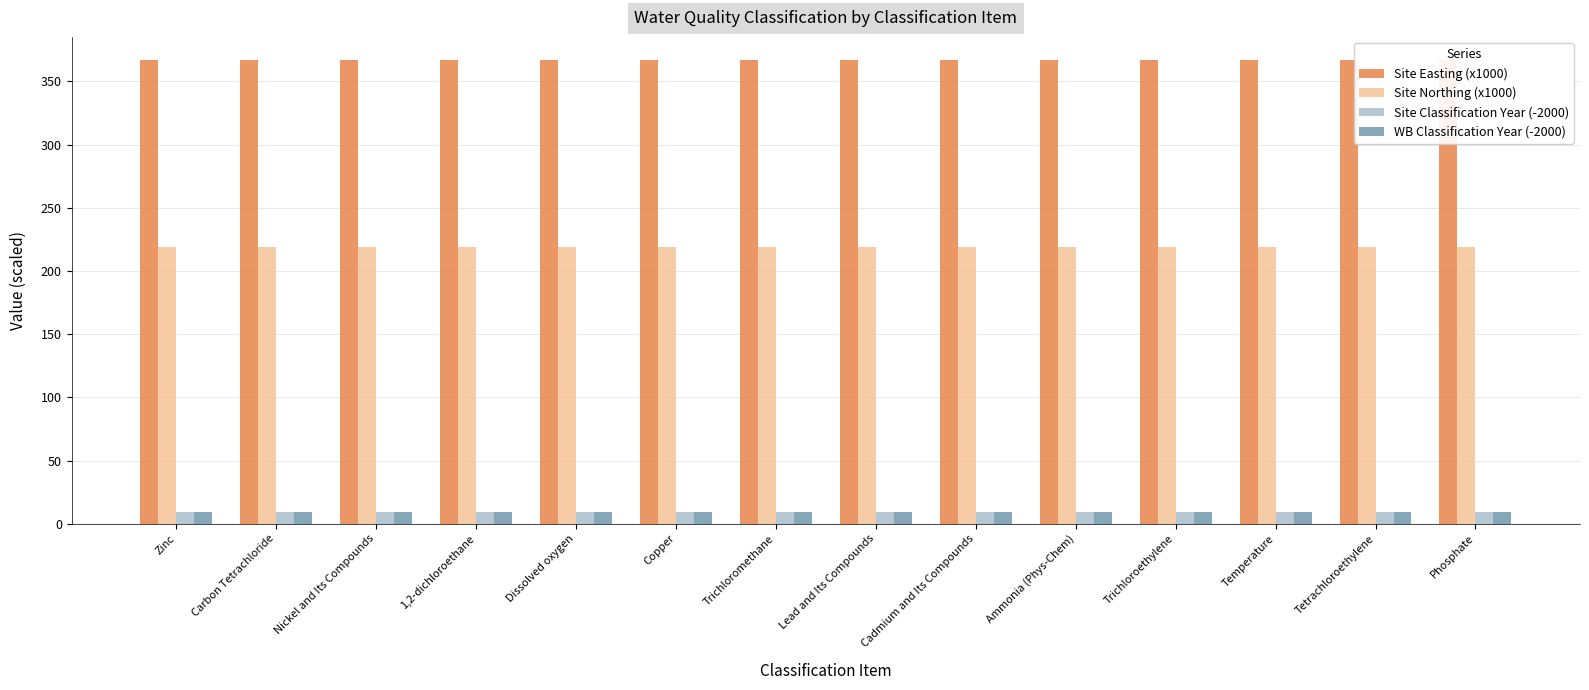

Reading left to right, list all the values displayed in this chart.

Site Easting (x1000): Zinc=366.9	Carbon Tetrachloride=366.9	Nickel and Its Compounds=366.9	1,2-dichloroethane=366.9	Dissolved oxygen=366.9	Copper=366.9	Trichloromethane=366.9	Lead and Its Compounds=366.9	Cadmium and Its Compounds=366.9	Ammonia (Phys-Chem)=366.9	Trichloroethylene=366.9	Temperature=366.9	Tetrachloroethylene=366.9	Phosphate=366.9
Site Northing (x1000): Zinc=218.8	Carbon Tetrachloride=218.8	Nickel and Its Compounds=218.8	1,2-dichloroethane=218.8	Dissolved oxygen=218.8	Copper=218.8	Trichloromethane=218.8	Lead and Its Compounds=218.8	Cadmium and Its Compounds=218.8	Ammonia (Phys-Chem)=218.8	Trichloroethylene=218.8	Temperature=218.8	Tetrachloroethylene=218.8	Phosphate=218.8
Site Classification Year (-2000): Zinc=9.0	Carbon Tetrachloride=9.0	Nickel and Its Compounds=9.0	1,2-dichloroethane=9.0	Dissolved oxygen=9.0	Copper=9.0	Trichloromethane=9.0	Lead and Its Compounds=9.0	Cadmium and Its Compounds=9.0	Ammonia (Phys-Chem)=9.0	Trichloroethylene=9.0	Temperature=9.0	Tetrachloroethylene=9.0	Phosphate=9.0
WB Classification Year (-2000): Zinc=9.0	Carbon Tetrachloride=9.0	Nickel and Its Compounds=9.0	1,2-dichloroethane=9.0	Dissolved oxygen=9.0	Copper=9.0	Trichloromethane=9.0	Lead and Its Compounds=9.0	Cadmium and Its Compounds=9.0	Ammonia (Phys-Chem)=9.0	Trichloroethylene=9.0	Temperature=9.0	Tetrachloroethylene=9.0	Phosphate=9.0